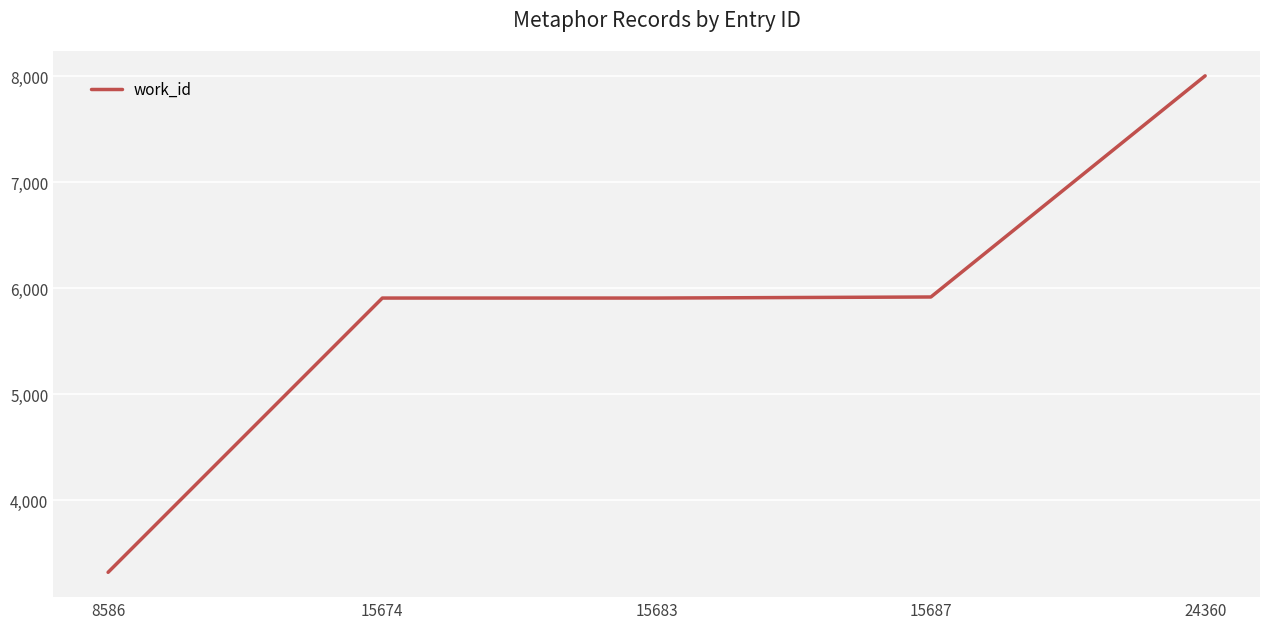

How many series are shown in this chart?

1